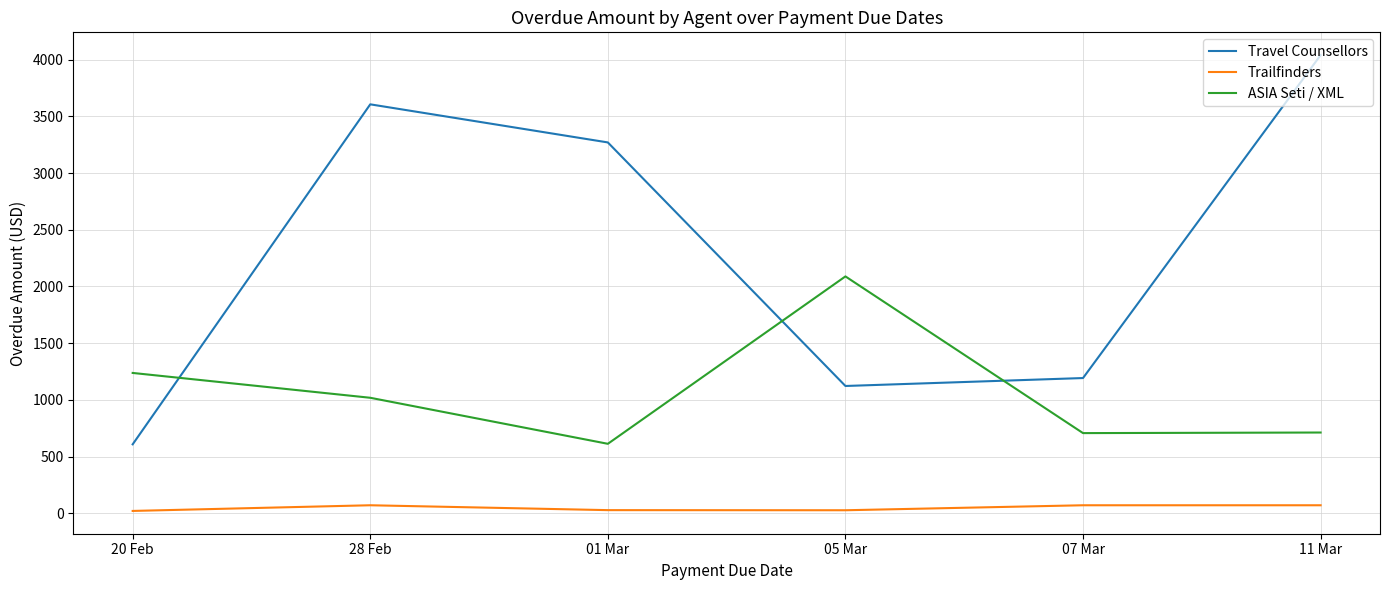

True or false: Trailfinders and Travel Counsellors cross at least once.

False